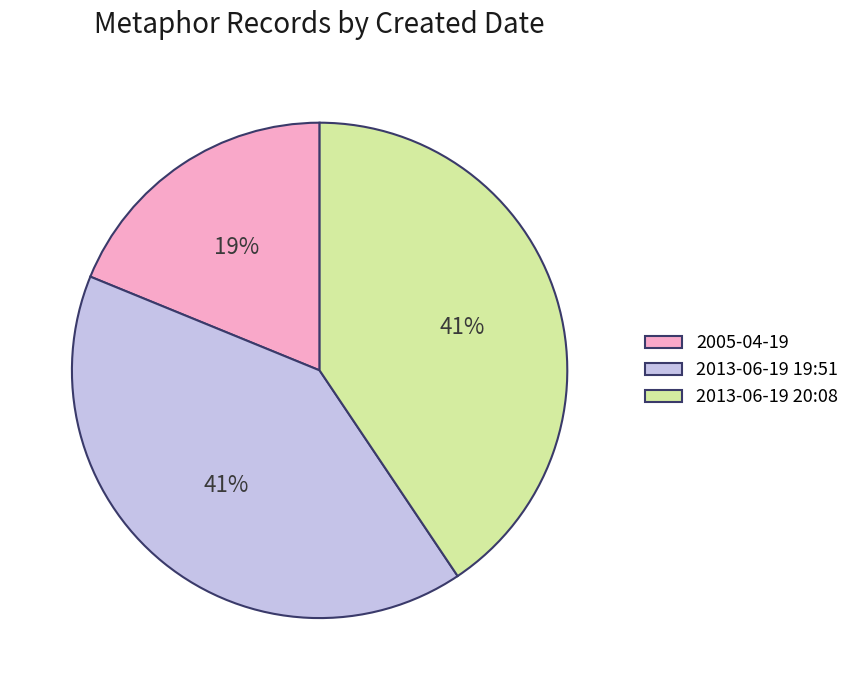

The 2005-04-19 slice represents 9% of the pie. True or false?

False